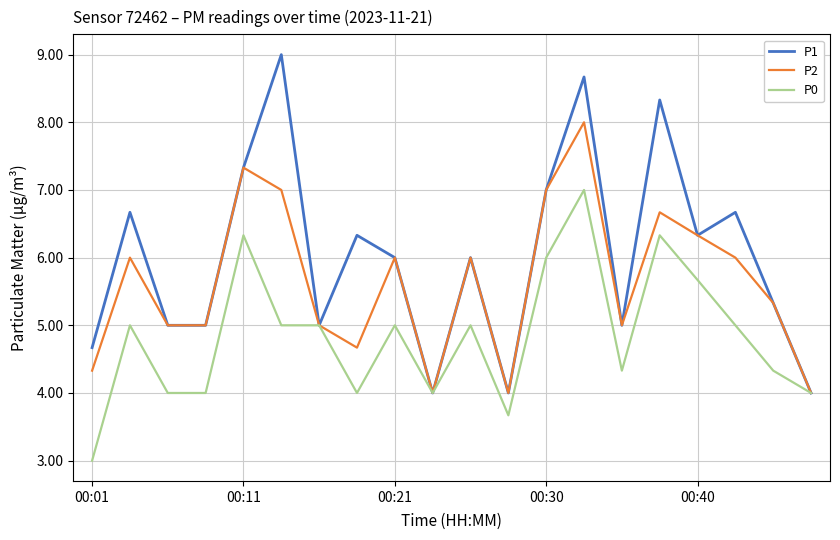

Reading left to right, transcribe all the data shown in this chart.

P1: 4.7	6.7	5.0	5.0	7.3	9.0	5.0	6.3	6.0	4.0	6.0	4.0	7.0	8.7	5.0	8.3	6.3	6.7	5.3	4.0
P2: 4.3	6.0	5.0	5.0	7.3	7.0	5.0	4.7	6.0	4.0	6.0	4.0	7.0	8.0	5.0	6.7	6.3	6.0	5.3	4.0
P0: 3.0	5.0	4.0	4.0	6.3	5.0	5.0	4.0	5.0	4.0	5.0	3.7	6.0	7.0	4.3	6.3	5.7	5.0	4.3	4.0